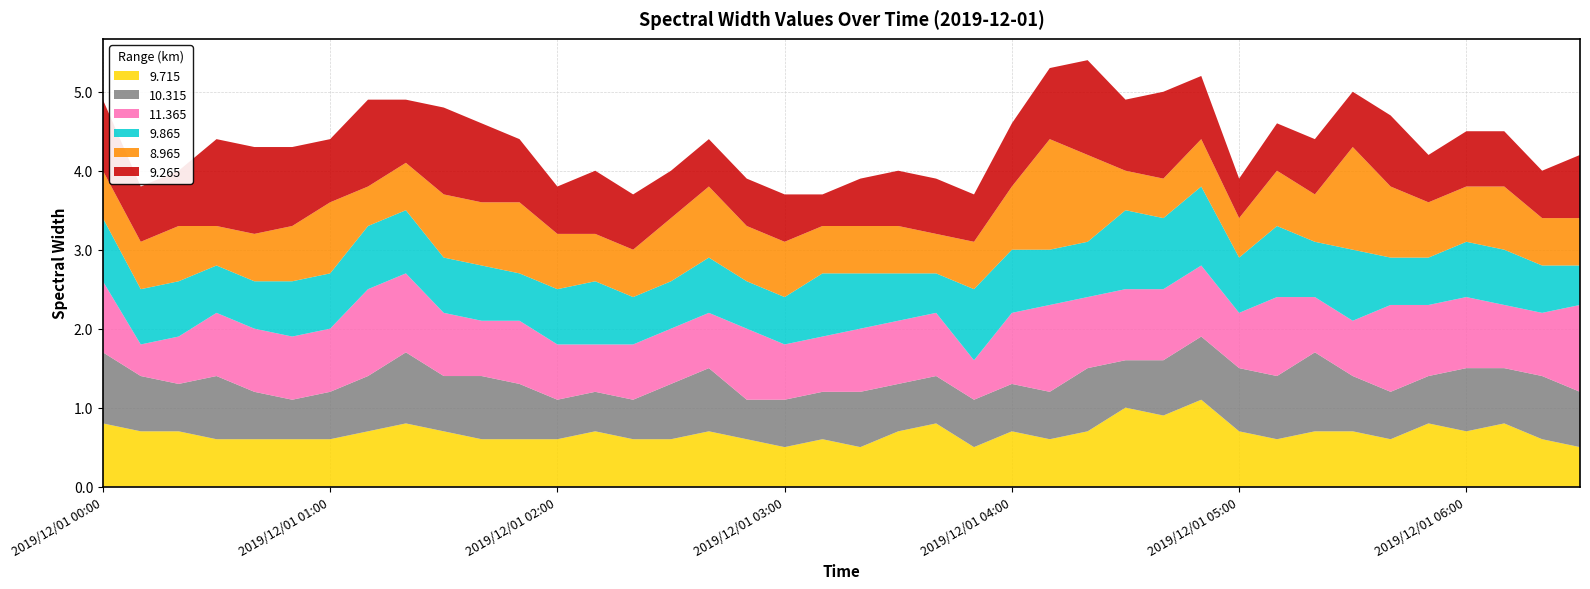

Reading left to right, extract all data points from this chart.

9.715: 2019/12/01 00:00=0.8	2019/12/01 00:10=0.7	2019/12/01 00:20=0.7	2019/12/01 00:30=0.6	2019/12/01 00:40=0.6	2019/12/01 00:50=0.6	2019/12/01 01:00=0.6	2019/12/01 01:10=0.7	2019/12/01 01:20=0.8	2019/12/01 01:30=0.7	2019/12/01 01:40=0.6	2019/12/01 01:50=0.6	2019/12/01 02:00=0.6	2019/12/01 02:10=0.7	2019/12/01 02:20=0.6	2019/12/01 02:30=0.6	2019/12/01 02:40=0.7	2019/12/01 02:50=0.6	2019/12/01 03:00=0.5	2019/12/01 03:10=0.6	2019/12/01 03:20=0.5	2019/12/01 03:30=0.7	2019/12/01 03:40=0.8	2019/12/01 03:50=0.5	2019/12/01 04:00=0.7	2019/12/01 04:10=0.6	2019/12/01 04:20=0.7	2019/12/01 04:30=1.0	2019/12/01 04:40=0.9	2019/12/01 04:50=1.1	2019/12/01 05:00=0.7	2019/12/01 05:10=0.6	2019/12/01 05:20=0.7	2019/12/01 05:30=0.7	2019/12/01 05:40=0.6	2019/12/01 05:50=0.8	2019/12/01 06:00=0.7	2019/12/01 06:10=0.8	2019/12/01 06:20=0.6	2019/12/01 06:30=0.5
10.315: 2019/12/01 00:00=0.9	2019/12/01 00:10=0.7	2019/12/01 00:20=0.6	2019/12/01 00:30=0.8	2019/12/01 00:40=0.6	2019/12/01 00:50=0.5	2019/12/01 01:00=0.6	2019/12/01 01:10=0.7	2019/12/01 01:20=0.9	2019/12/01 01:30=0.7	2019/12/01 01:40=0.8	2019/12/01 01:50=0.7	2019/12/01 02:00=0.5	2019/12/01 02:10=0.5	2019/12/01 02:20=0.5	2019/12/01 02:30=0.7	2019/12/01 02:40=0.8	2019/12/01 02:50=0.5	2019/12/01 03:00=0.6	2019/12/01 03:10=0.6	2019/12/01 03:20=0.7	2019/12/01 03:30=0.6	2019/12/01 03:40=0.6	2019/12/01 03:50=0.6	2019/12/01 04:00=0.6	2019/12/01 04:10=0.6	2019/12/01 04:20=0.8	2019/12/01 04:30=0.6	2019/12/01 04:40=0.7	2019/12/01 04:50=0.8	2019/12/01 05:00=0.8	2019/12/01 05:10=0.8	2019/12/01 05:20=1.0	2019/12/01 05:30=0.7	2019/12/01 05:40=0.6	2019/12/01 05:50=0.6	2019/12/01 06:00=0.8	2019/12/01 06:10=0.7	2019/12/01 06:20=0.8	2019/12/01 06:30=0.7
11.365: 2019/12/01 00:00=0.9	2019/12/01 00:10=0.4	2019/12/01 00:20=0.6	2019/12/01 00:30=0.8	2019/12/01 00:40=0.8	2019/12/01 00:50=0.8	2019/12/01 01:00=0.8	2019/12/01 01:10=1.1	2019/12/01 01:20=1.0	2019/12/01 01:30=0.8	2019/12/01 01:40=0.7	2019/12/01 01:50=0.8	2019/12/01 02:00=0.7	2019/12/01 02:10=0.6	2019/12/01 02:20=0.7	2019/12/01 02:30=0.7	2019/12/01 02:40=0.7	2019/12/01 02:50=0.9	2019/12/01 03:00=0.7	2019/12/01 03:10=0.7	2019/12/01 03:20=0.8	2019/12/01 03:30=0.8	2019/12/01 03:40=0.8	2019/12/01 03:50=0.5	2019/12/01 04:00=0.9	2019/12/01 04:10=1.1	2019/12/01 04:20=0.9	2019/12/01 04:30=0.9	2019/12/01 04:40=0.9	2019/12/01 04:50=0.9	2019/12/01 05:00=0.7	2019/12/01 05:10=1.0	2019/12/01 05:20=0.7	2019/12/01 05:30=0.7	2019/12/01 05:40=1.1	2019/12/01 05:50=0.9	2019/12/01 06:00=0.9	2019/12/01 06:10=0.8	2019/12/01 06:20=0.8	2019/12/01 06:30=1.1
9.865: 2019/12/01 00:00=0.8	2019/12/01 00:10=0.7	2019/12/01 00:20=0.7	2019/12/01 00:30=0.6	2019/12/01 00:40=0.6	2019/12/01 00:50=0.7	2019/12/01 01:00=0.7	2019/12/01 01:10=0.8	2019/12/01 01:20=0.8	2019/12/01 01:30=0.7	2019/12/01 01:40=0.7	2019/12/01 01:50=0.6	2019/12/01 02:00=0.7	2019/12/01 02:10=0.8	2019/12/01 02:20=0.6	2019/12/01 02:30=0.6	2019/12/01 02:40=0.7	2019/12/01 02:50=0.6	2019/12/01 03:00=0.6	2019/12/01 03:10=0.8	2019/12/01 03:20=0.7	2019/12/01 03:30=0.6	2019/12/01 03:40=0.5	2019/12/01 03:50=0.9	2019/12/01 04:00=0.8	2019/12/01 04:10=0.7	2019/12/01 04:20=0.7	2019/12/01 04:30=1.0	2019/12/01 04:40=0.9	2019/12/01 04:50=1.0	2019/12/01 05:00=0.7	2019/12/01 05:10=0.9	2019/12/01 05:20=0.7	2019/12/01 05:30=0.9	2019/12/01 05:40=0.6	2019/12/01 05:50=0.6	2019/12/01 06:00=0.7	2019/12/01 06:10=0.7	2019/12/01 06:20=0.6	2019/12/01 06:30=0.5
8.965: 2019/12/01 00:00=0.6	2019/12/01 00:10=0.6	2019/12/01 00:20=0.7	2019/12/01 00:30=0.5	2019/12/01 00:40=0.6	2019/12/01 00:50=0.7	2019/12/01 01:00=0.9	2019/12/01 01:10=0.5	2019/12/01 01:20=0.6	2019/12/01 01:30=0.8	2019/12/01 01:40=0.8	2019/12/01 01:50=0.9	2019/12/01 02:00=0.7	2019/12/01 02:10=0.6	2019/12/01 02:20=0.6	2019/12/01 02:30=0.8	2019/12/01 02:40=0.9	2019/12/01 02:50=0.7	2019/12/01 03:00=0.7	2019/12/01 03:10=0.6	2019/12/01 03:20=0.6	2019/12/01 03:30=0.6	2019/12/01 03:40=0.5	2019/12/01 03:50=0.6	2019/12/01 04:00=0.8	2019/12/01 04:10=1.4	2019/12/01 04:20=1.1	2019/12/01 04:30=0.5	2019/12/01 04:40=0.5	2019/12/01 04:50=0.6	2019/12/01 05:00=0.5	2019/12/01 05:10=0.7	2019/12/01 05:20=0.6	2019/12/01 05:30=1.3	2019/12/01 05:40=0.9	2019/12/01 05:50=0.7	2019/12/01 06:00=0.7	2019/12/01 06:10=0.8	2019/12/01 06:20=0.6	2019/12/01 06:30=0.6
9.265: 2019/12/01 00:00=0.9	2019/12/01 00:10=0.7	2019/12/01 00:20=0.7	2019/12/01 00:30=1.1	2019/12/01 00:40=1.1	2019/12/01 00:50=1.0	2019/12/01 01:00=0.8	2019/12/01 01:10=1.1	2019/12/01 01:20=0.8	2019/12/01 01:30=1.1	2019/12/01 01:40=1.0	2019/12/01 01:50=0.8	2019/12/01 02:00=0.6	2019/12/01 02:10=0.8	2019/12/01 02:20=0.7	2019/12/01 02:30=0.6	2019/12/01 02:40=0.6	2019/12/01 02:50=0.6	2019/12/01 03:00=0.6	2019/12/01 03:10=0.4	2019/12/01 03:20=0.6	2019/12/01 03:30=0.7	2019/12/01 03:40=0.7	2019/12/01 03:50=0.6	2019/12/01 04:00=0.8	2019/12/01 04:10=0.9	2019/12/01 04:20=1.2	2019/12/01 04:30=0.9	2019/12/01 04:40=1.1	2019/12/01 04:50=0.8	2019/12/01 05:00=0.5	2019/12/01 05:10=0.6	2019/12/01 05:20=0.7	2019/12/01 05:30=0.7	2019/12/01 05:40=0.9	2019/12/01 05:50=0.6	2019/12/01 06:00=0.7	2019/12/01 06:10=0.7	2019/12/01 06:20=0.6	2019/12/01 06:30=0.8